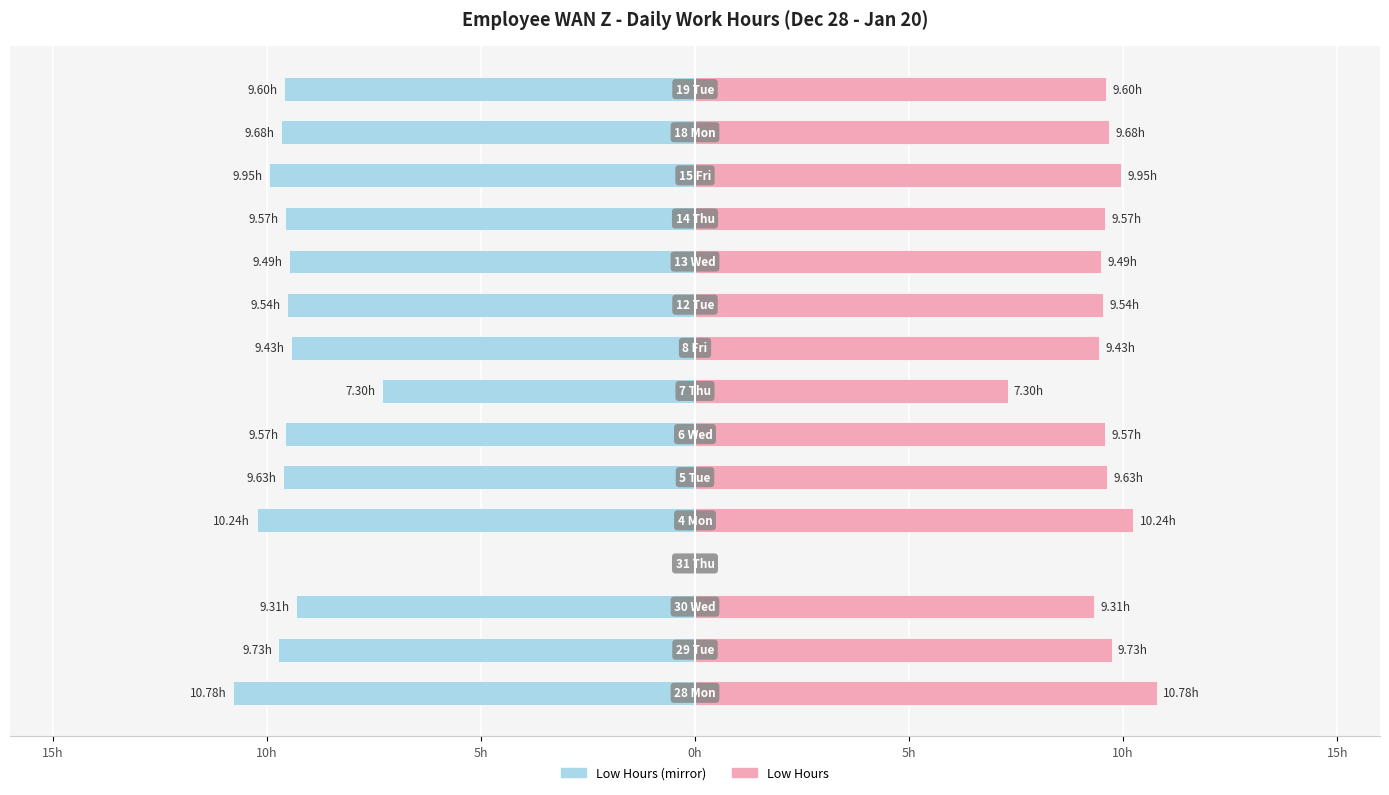

Is the value of Low Hours (Right) at 12 greater than the value of Low Hours (Left) at 7?

Yes